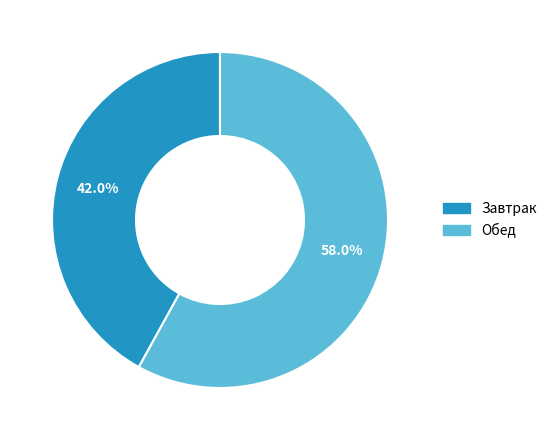

To the nearest percent, what portion does Завтрак represent?

42%